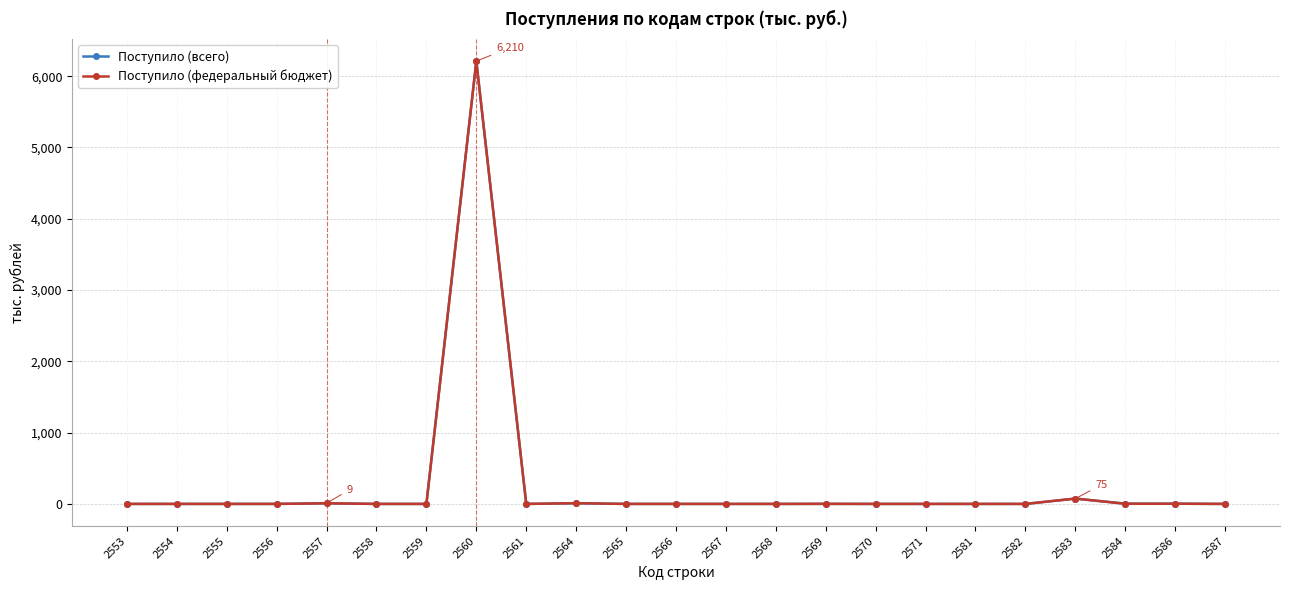

True or false: Поступило (всего) has a value of 1 at 2569.

True